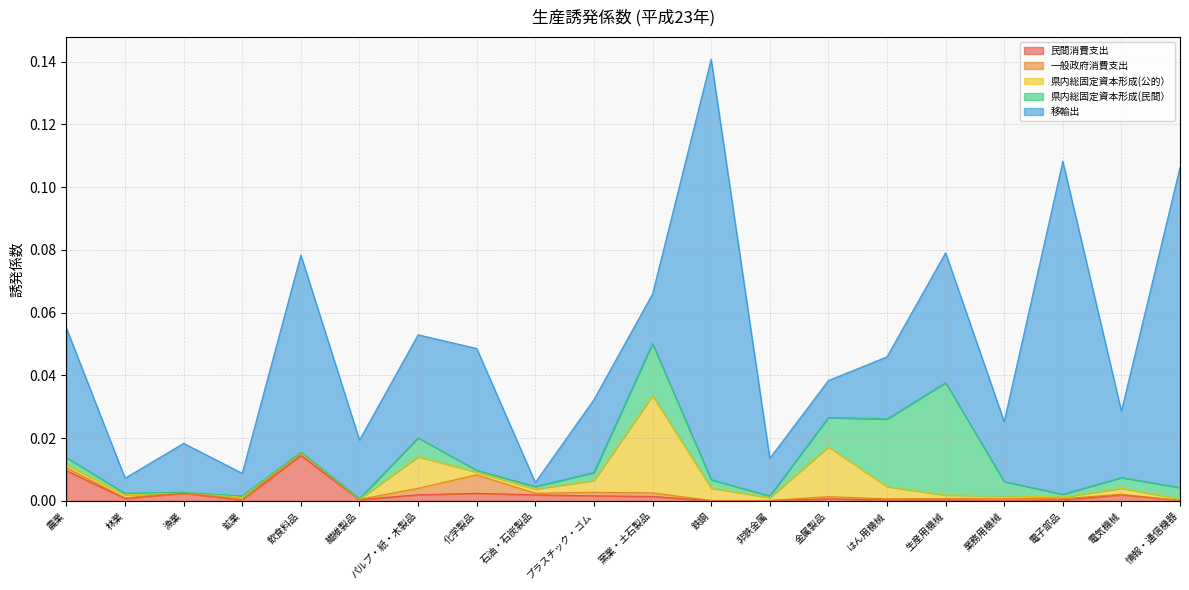

Where do 移輸出 and 民間消費支出 first cross each other?

化学製品 and 石油・石炭製品